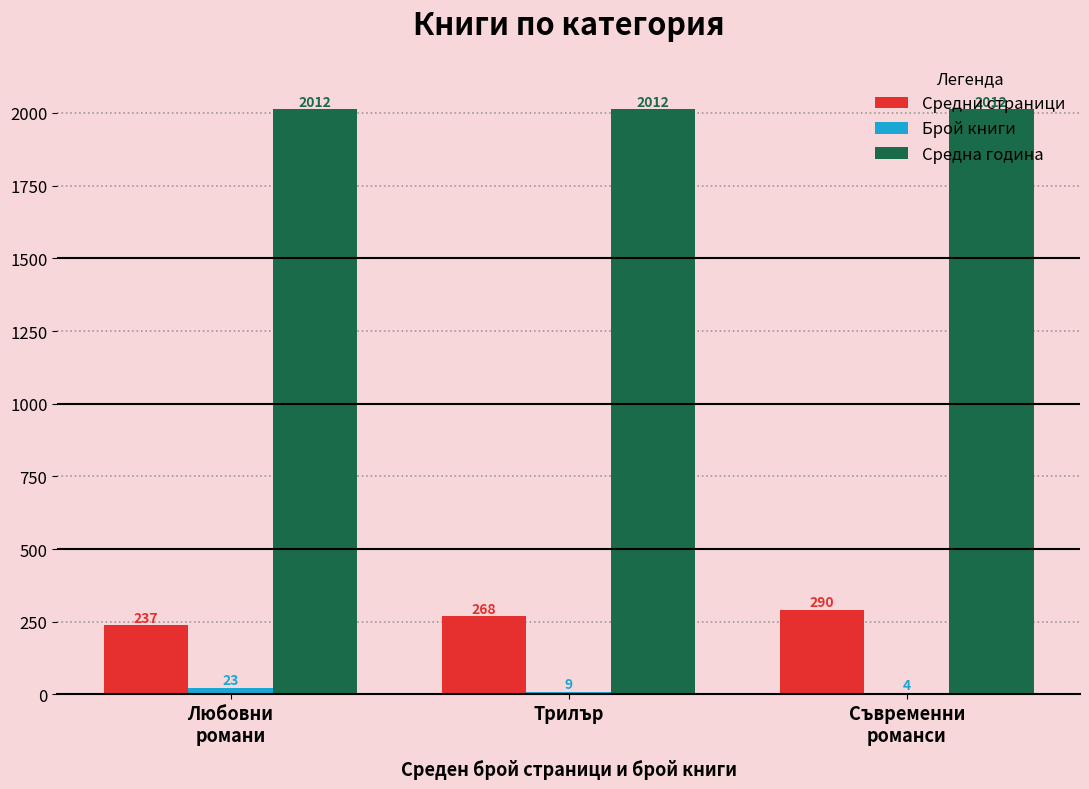

True or false: Средна година has a value of 2012 at Съвременни
романси.

True